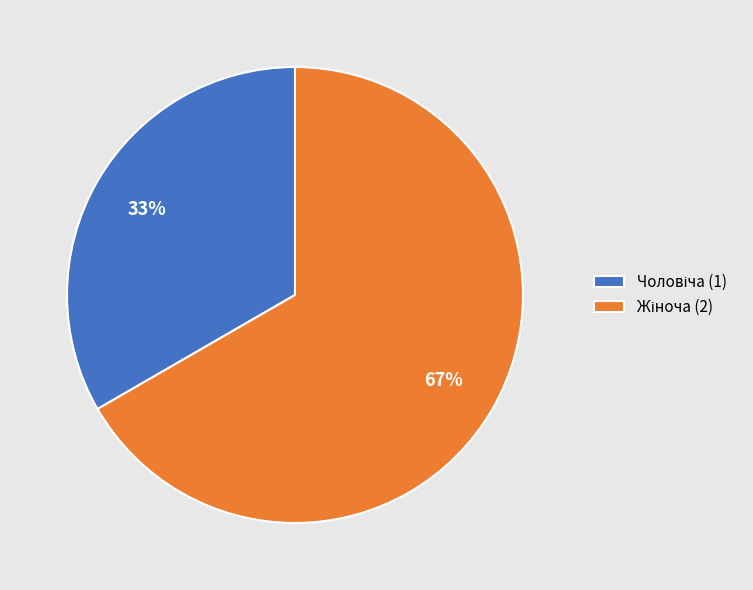

To the nearest percent, what is the average slice percentage?

50%